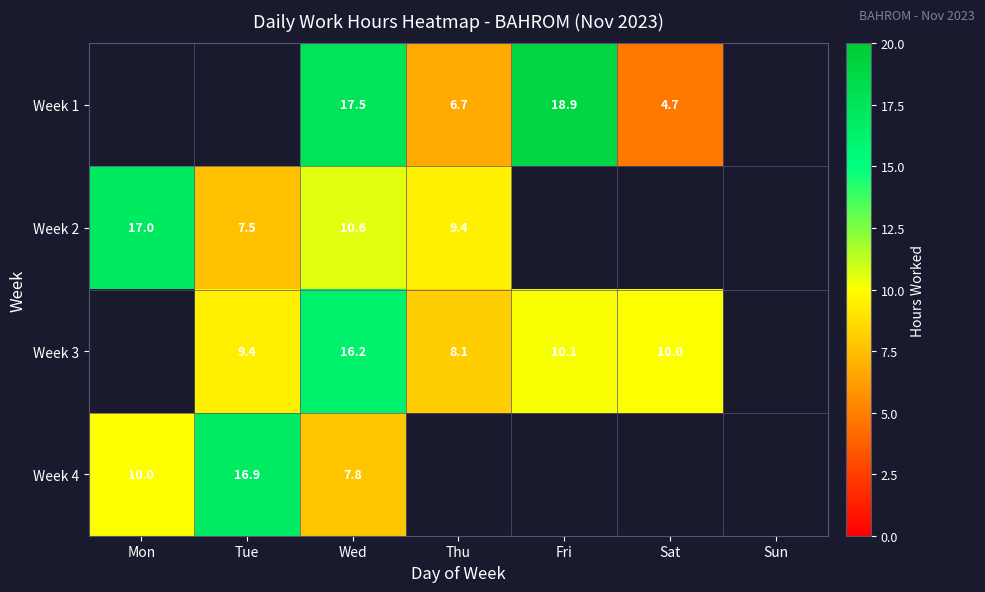

Between Mon and Fri, which is larger?

Fri